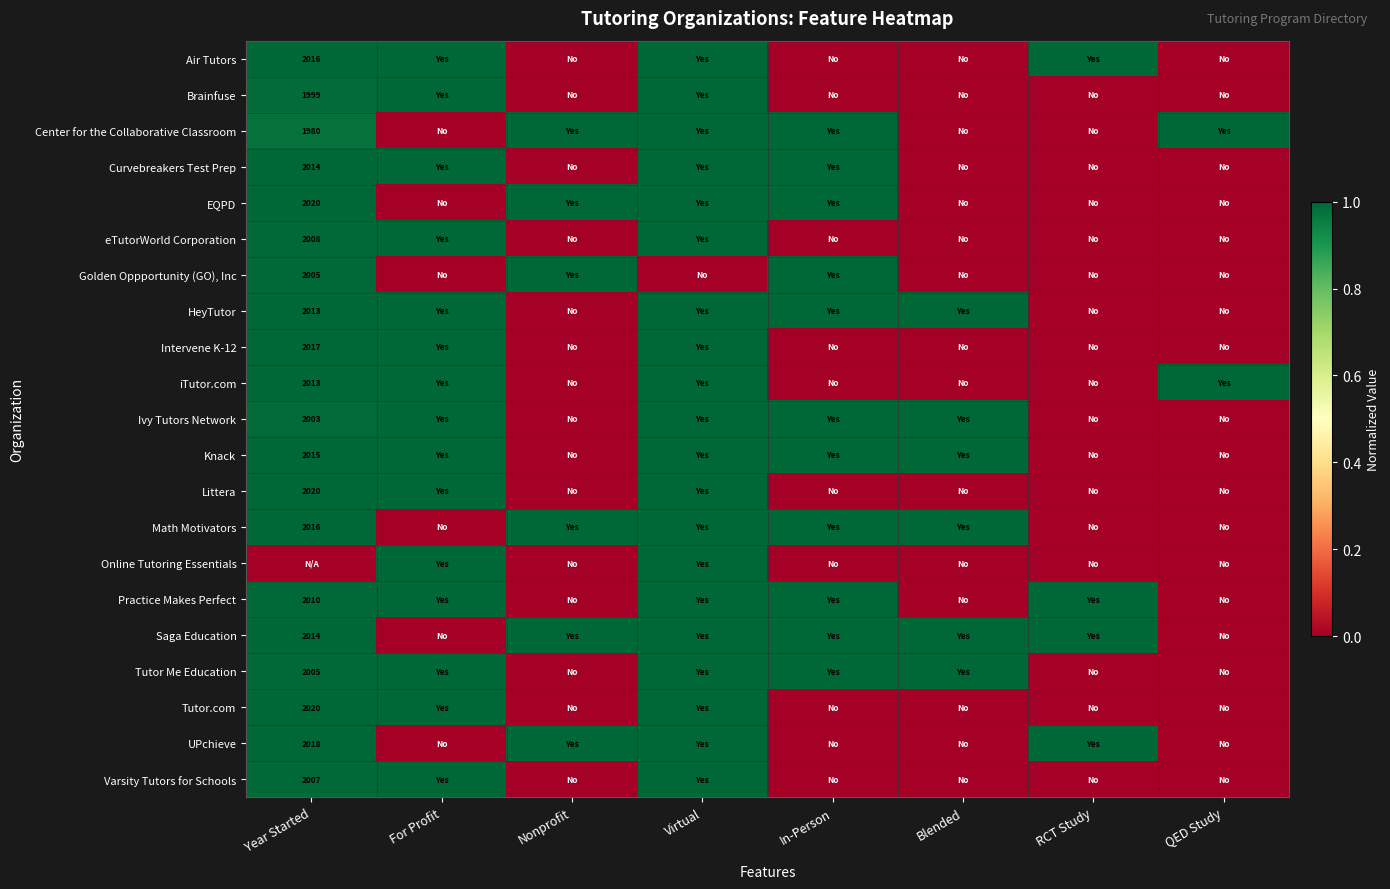

True or false: Air Tutors has a value of 3083 at Year Started.

False